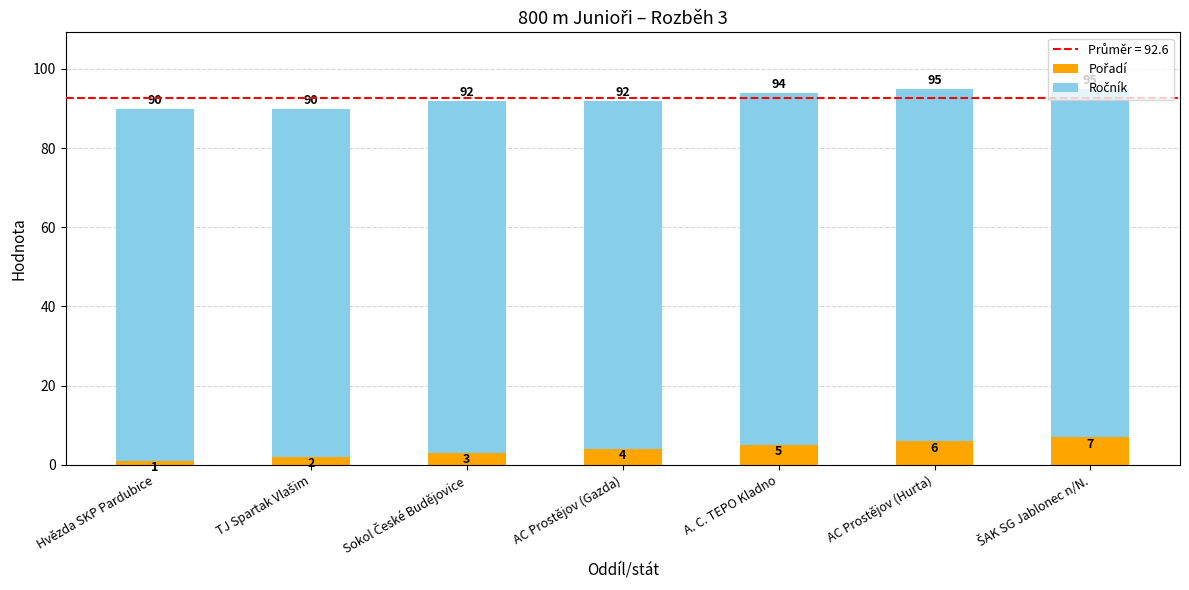

What is the total value across all series at Hvězda SKP Pardubice?

90